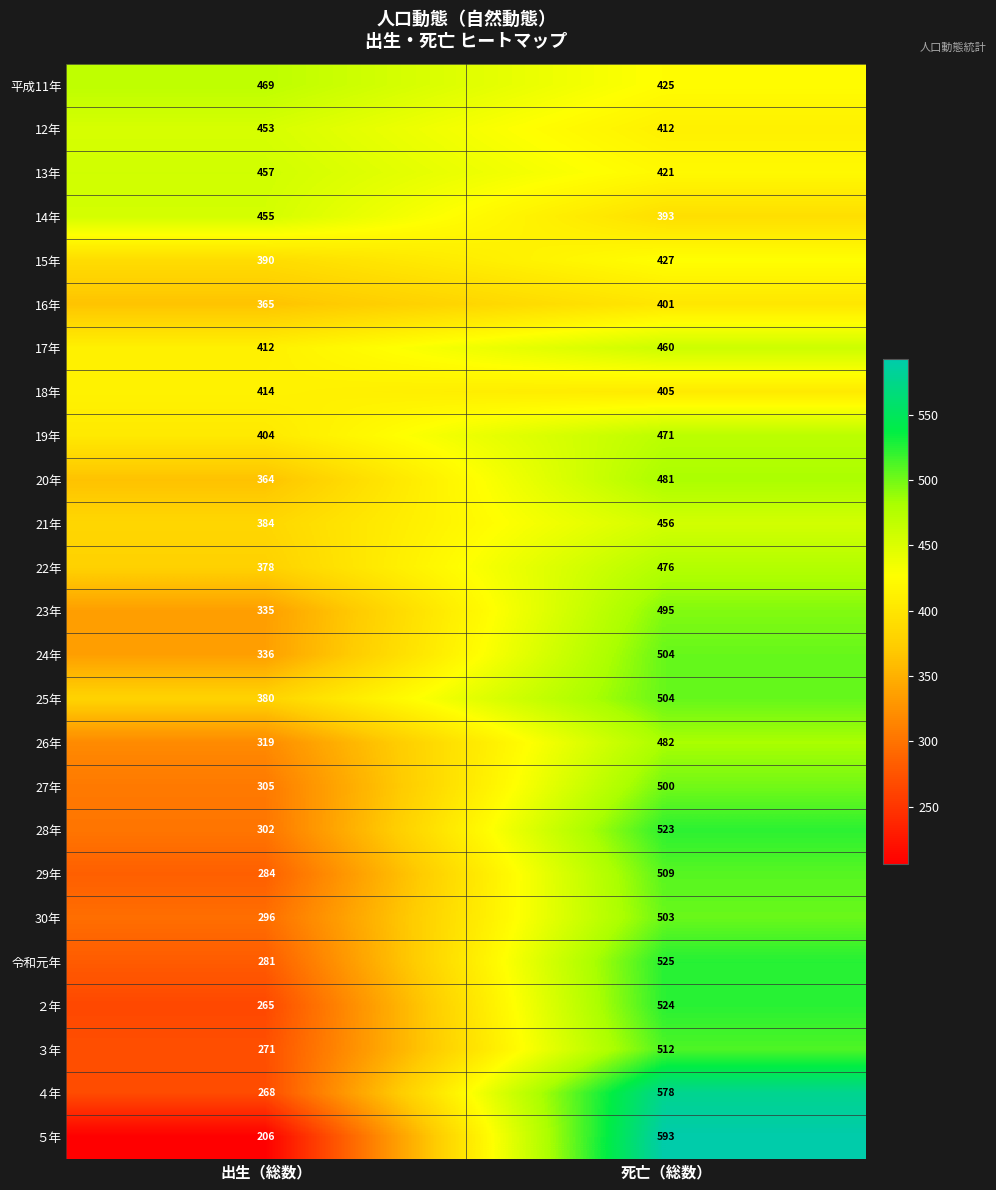

What is the minimum value shown in the chart?

206